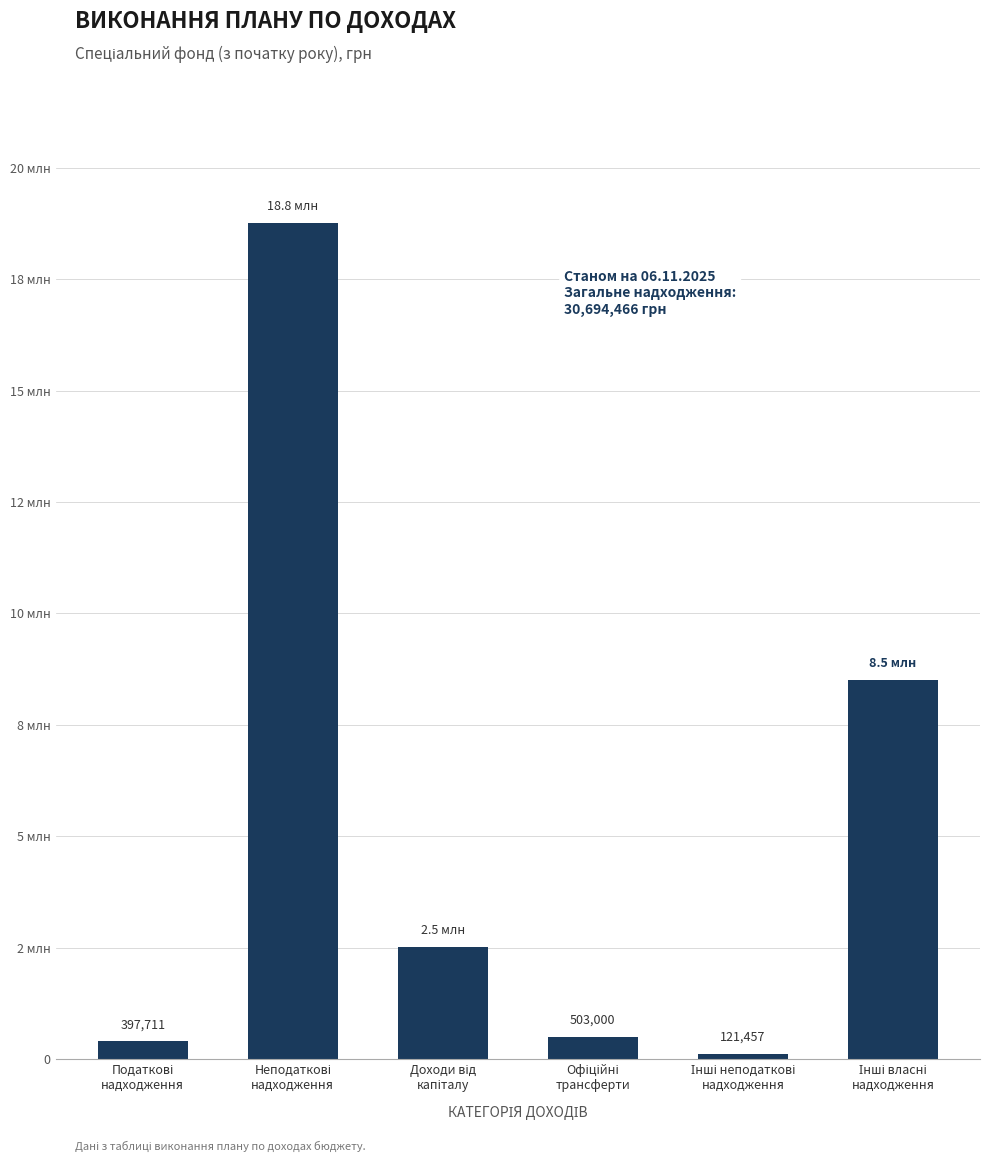

Does the chart contain any negative values?

No